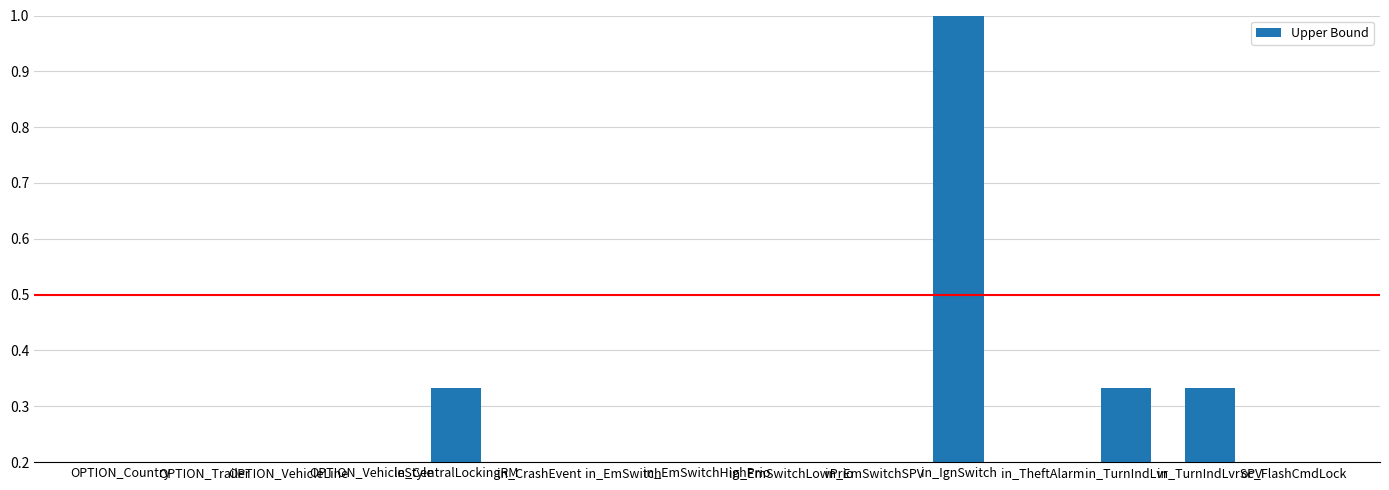

Reading left to right, extract all data points from this chart.

OPTION_Country=0.2	OPTION_Trailer=0.2	OPTION_VehicleLine=0.2	OPTION_VehicleStyle=0.2	in_CentralLockingRM=0.3	in_CrashEvent=0.2	in_EmSwitch=0.2	in_EmSwitchHighPrio=0.2	in_EmSwitchLowPrio=0.2	in_EmSwitchSPV=0.2	in_IgnSwitch=1.0	in_TheftAlarm=0.2	in_TurnIndLvr=0.3	in_TurnIndLvrSPV=0.3	oc_FlashCmdLock=0.2